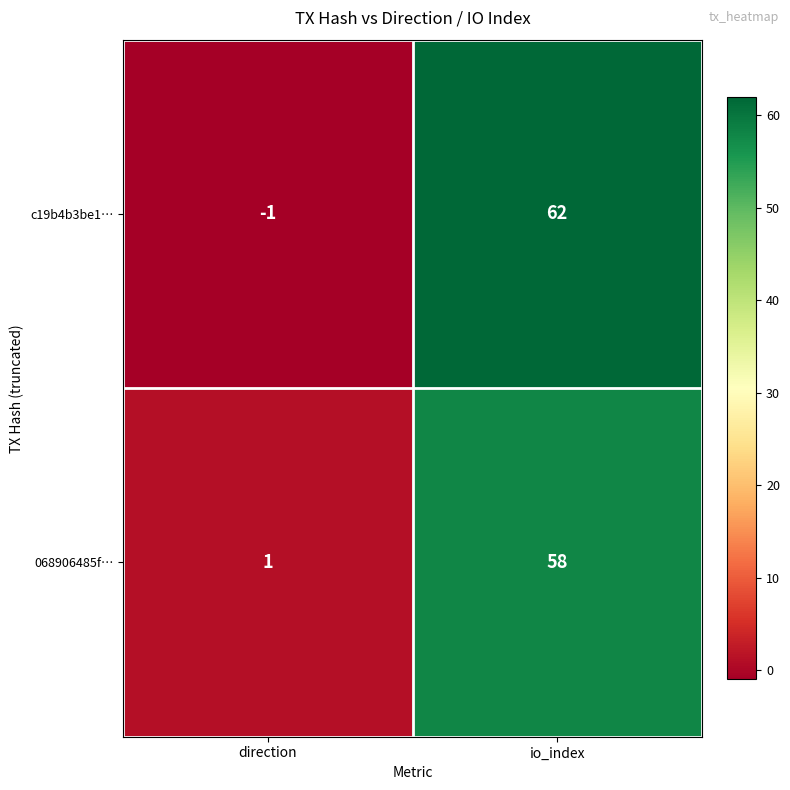

Which category has the lowest value across all series?

direction